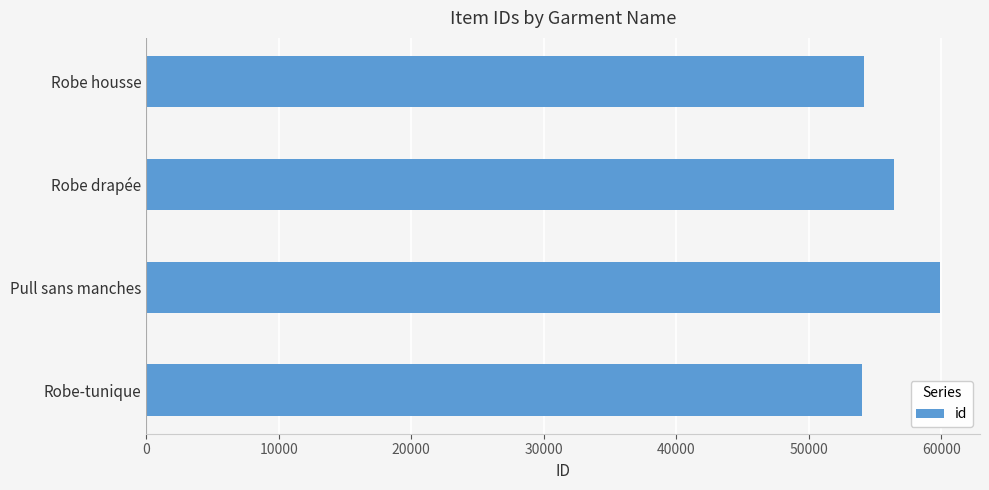

Is it true that the value at Robe-tunique is 54033?

True